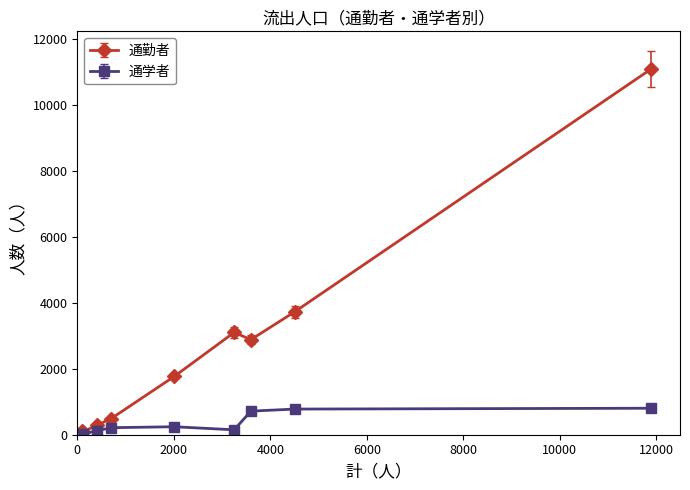

Which series has the largest total across all categories?

通勤者